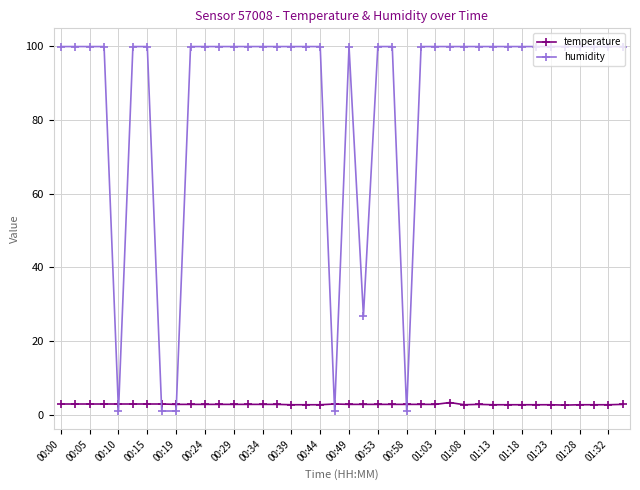

What is the average value of the temperature series?

2.8